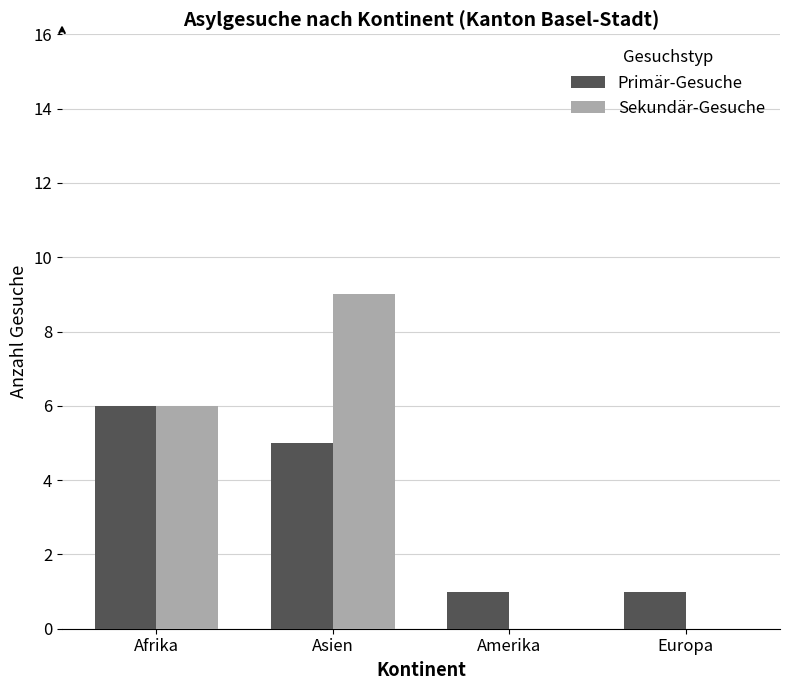

Does the chart contain stacked bars?

No